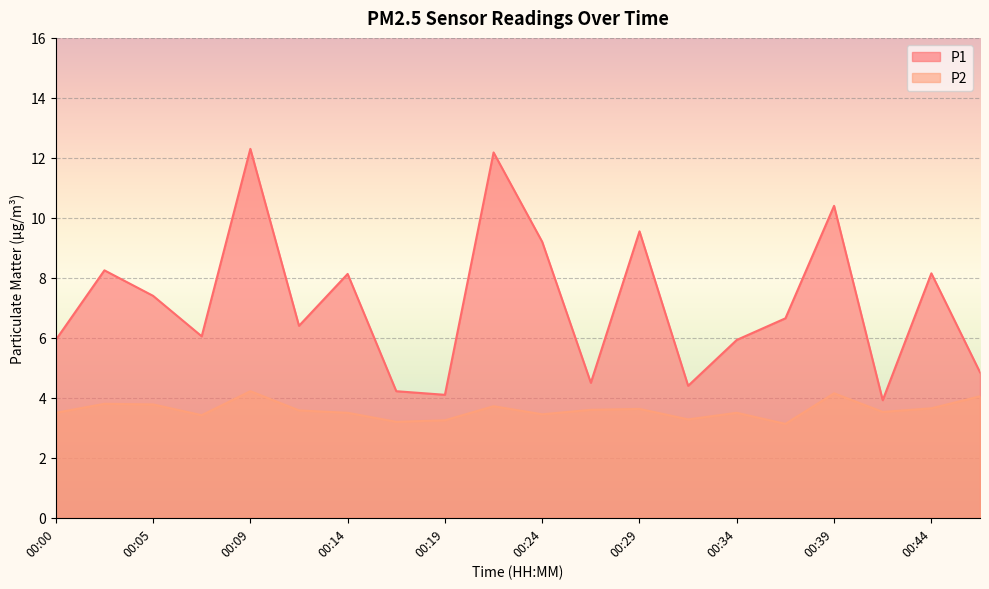

Which category has the highest value in the P1 series?

00:09